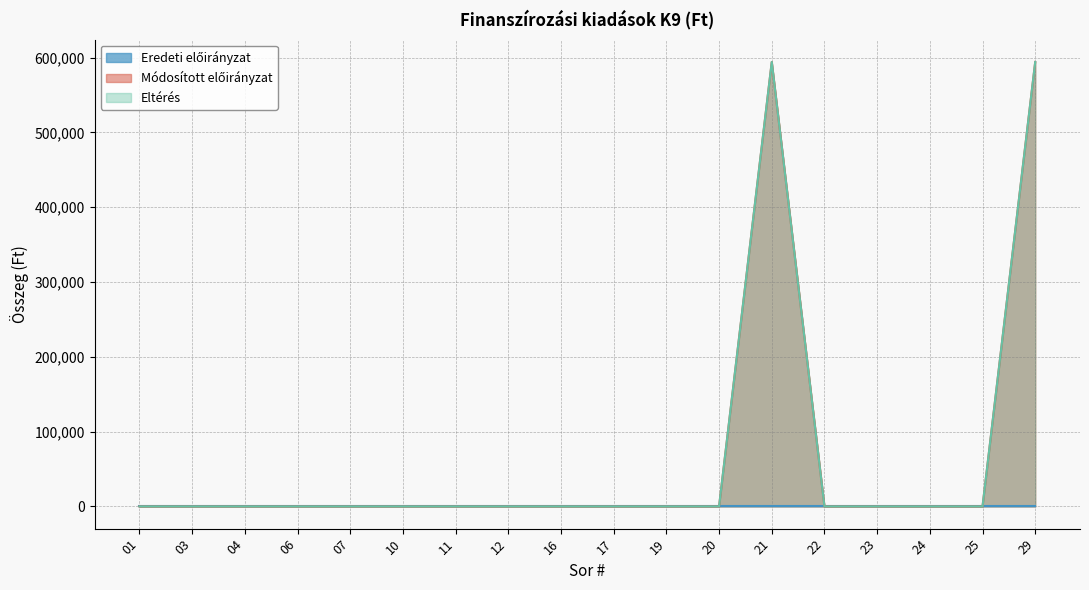

Which category has the lowest value in the Eltérés series?

01